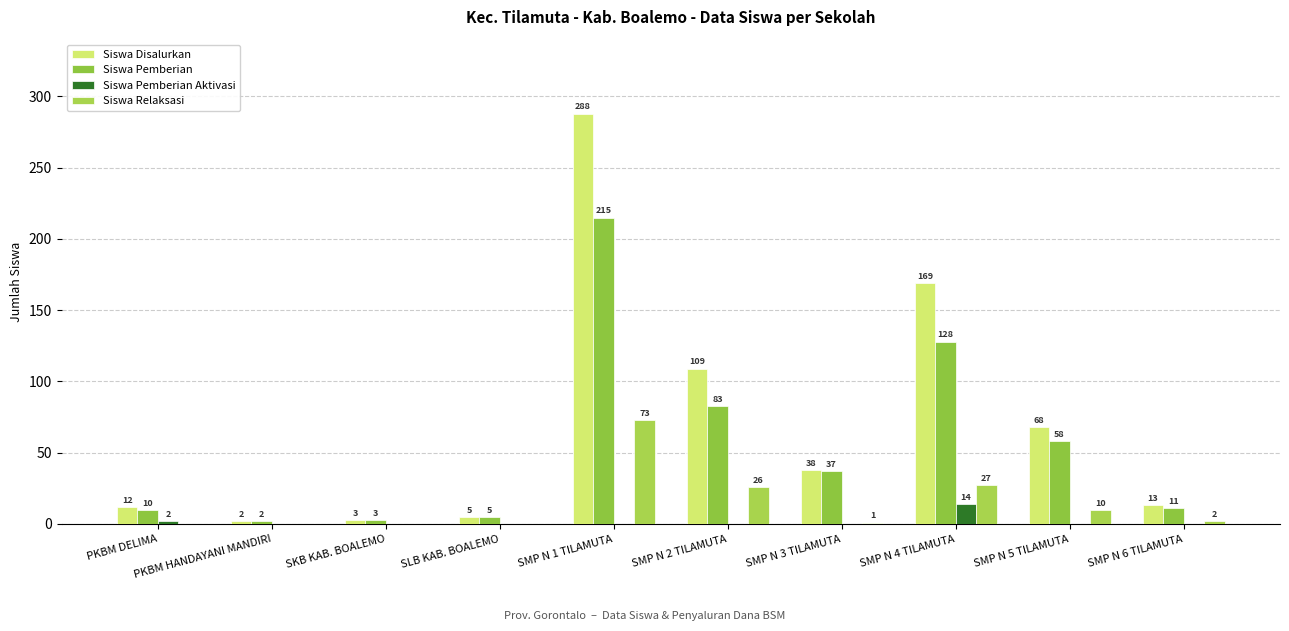

The Siswa Relaksasi series shows 27 at SMP N 4 TILAMUTA. True or false?

True